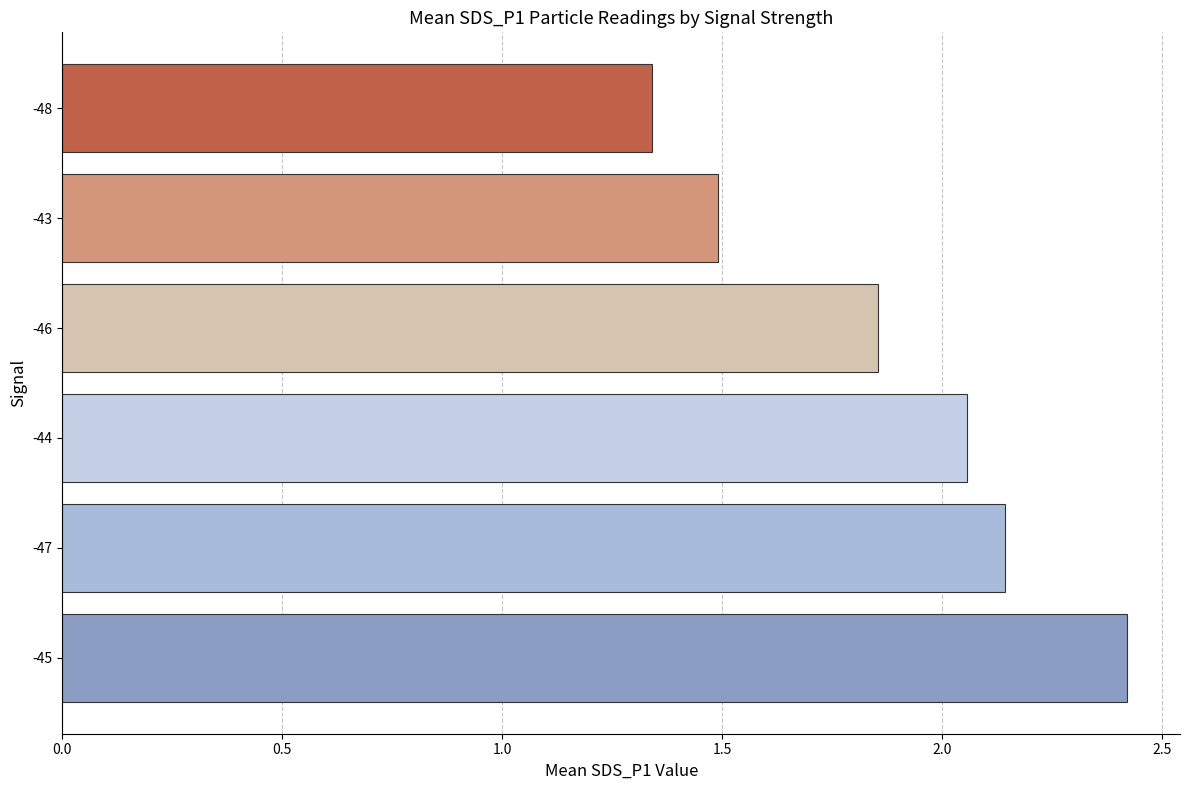

What is the sum of all values?

11.3